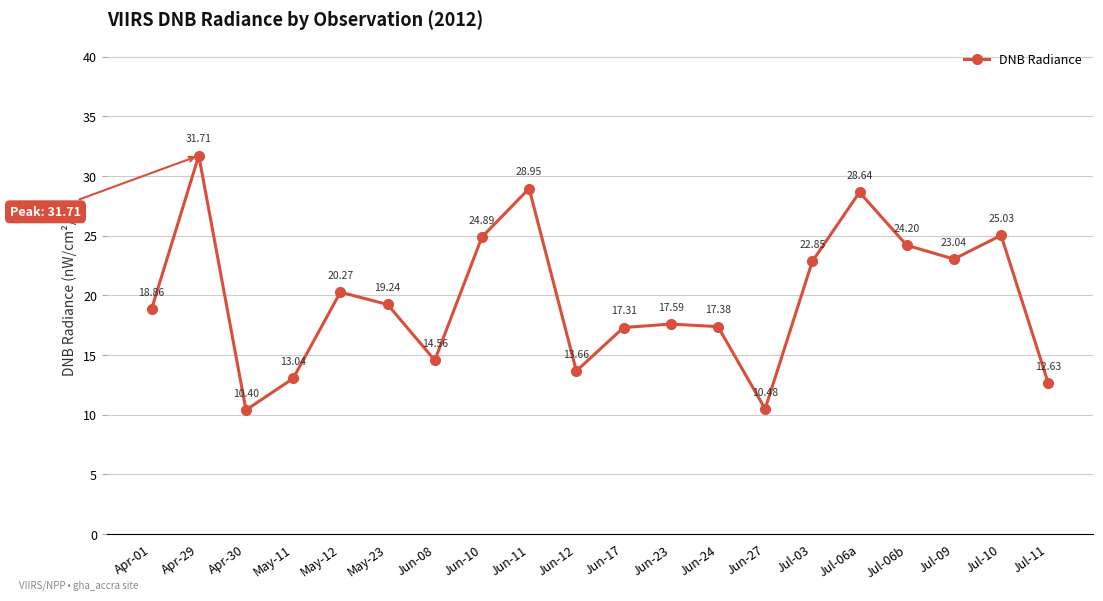

Is it true that the value at Apr-29 is 31.7?

True